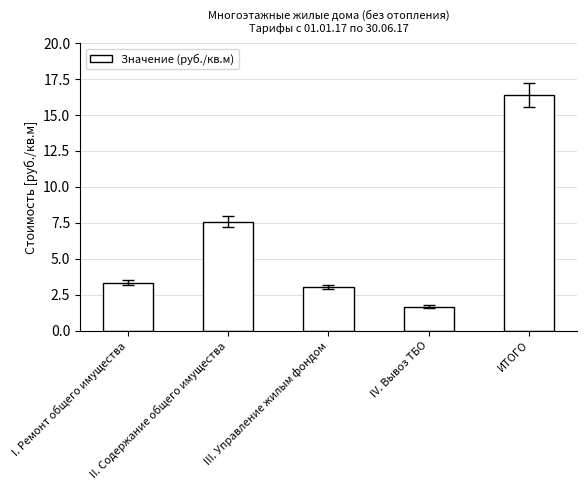

What position from the left is I. Ремонт общего имущества?

1